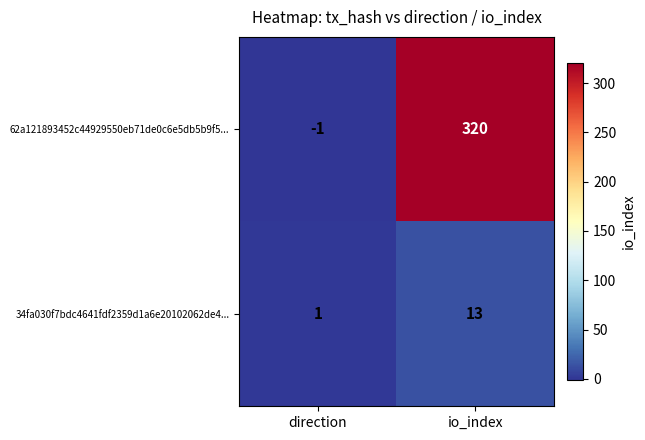

What is the average value of the 34fa030f7bdc4641fdf2359d1a6e20102062de4... series?

7